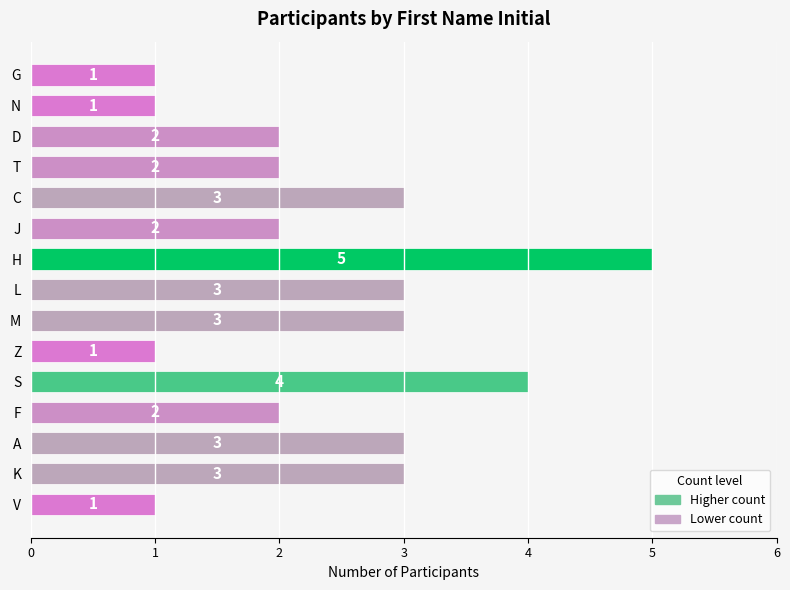

What is the minimum value shown in the chart?

1